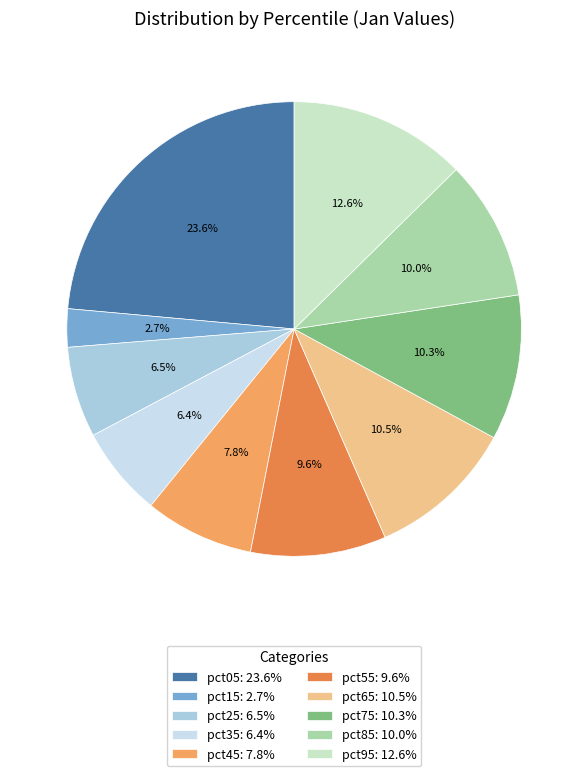

The pct35 slice represents 1% of the pie. True or false?

False